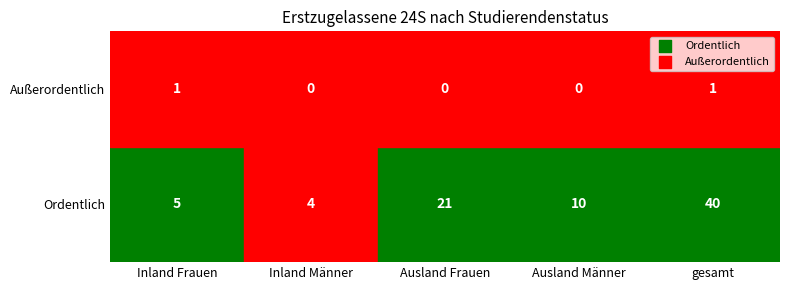

Count the Außerordentlich values in the range 0 to 1.

5